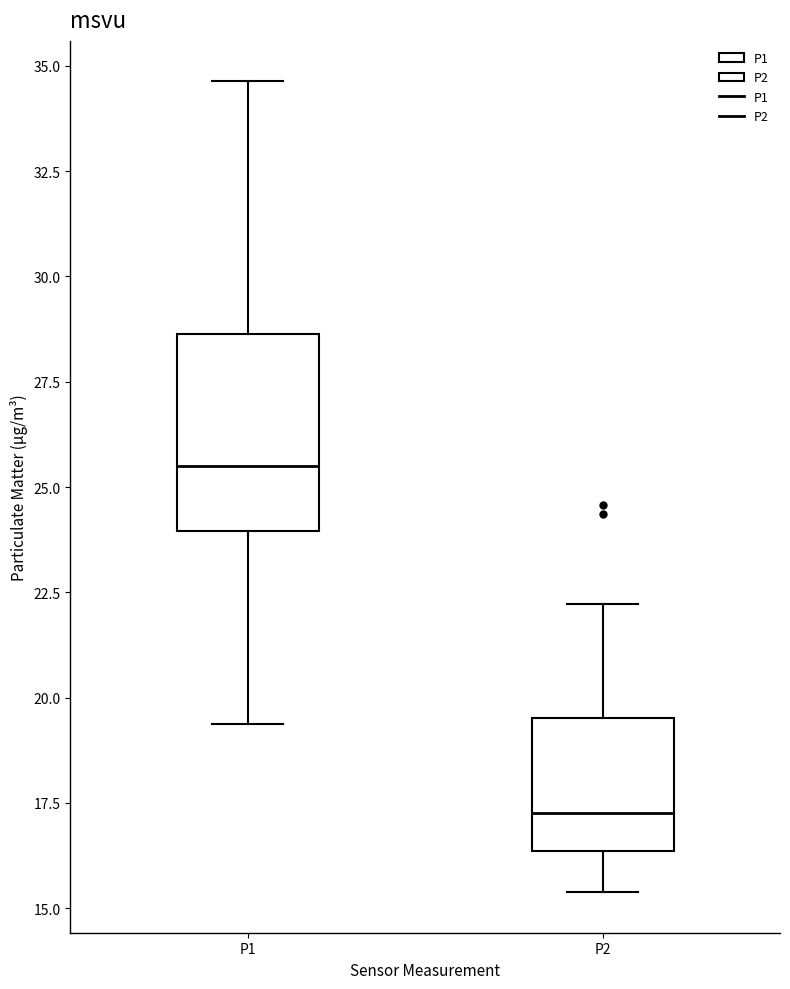

Where is the upper edge of the box for P1 on the y-axis? The values are not printed on the chart, so give them approximately, as read against the axis.

28.5